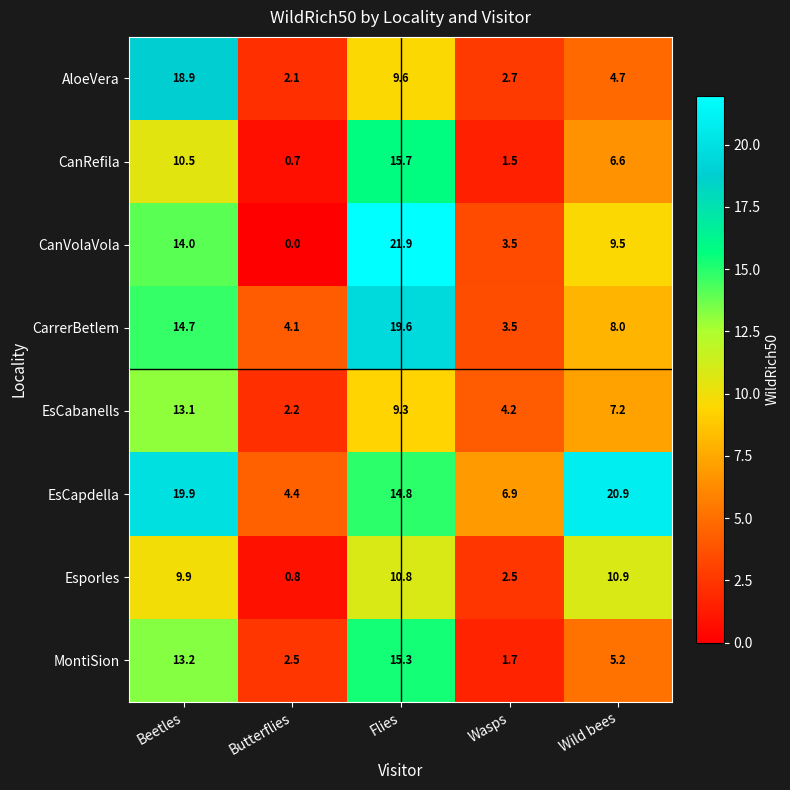

How many distinct data groups are displayed?

8